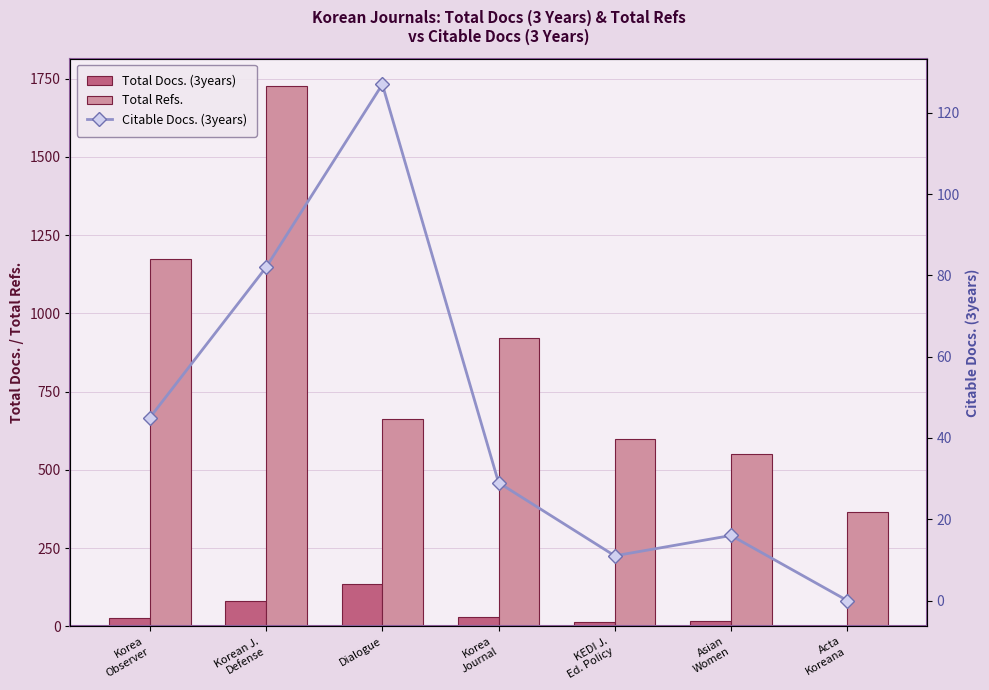

What is the value of the Total Docs. (3years) bar at the 4th from the left?

29